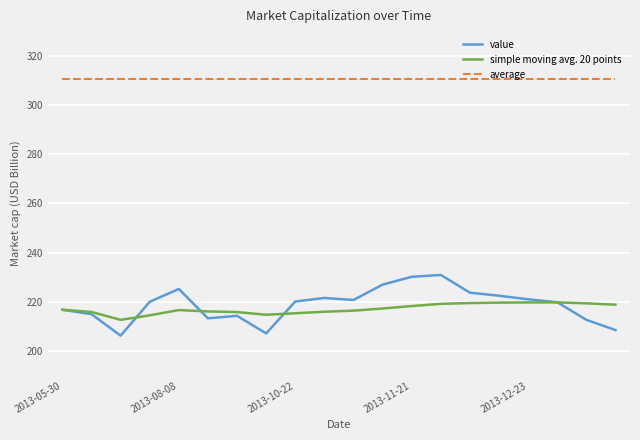

What is the difference between the maximum and minimum values in the value series?

24.7